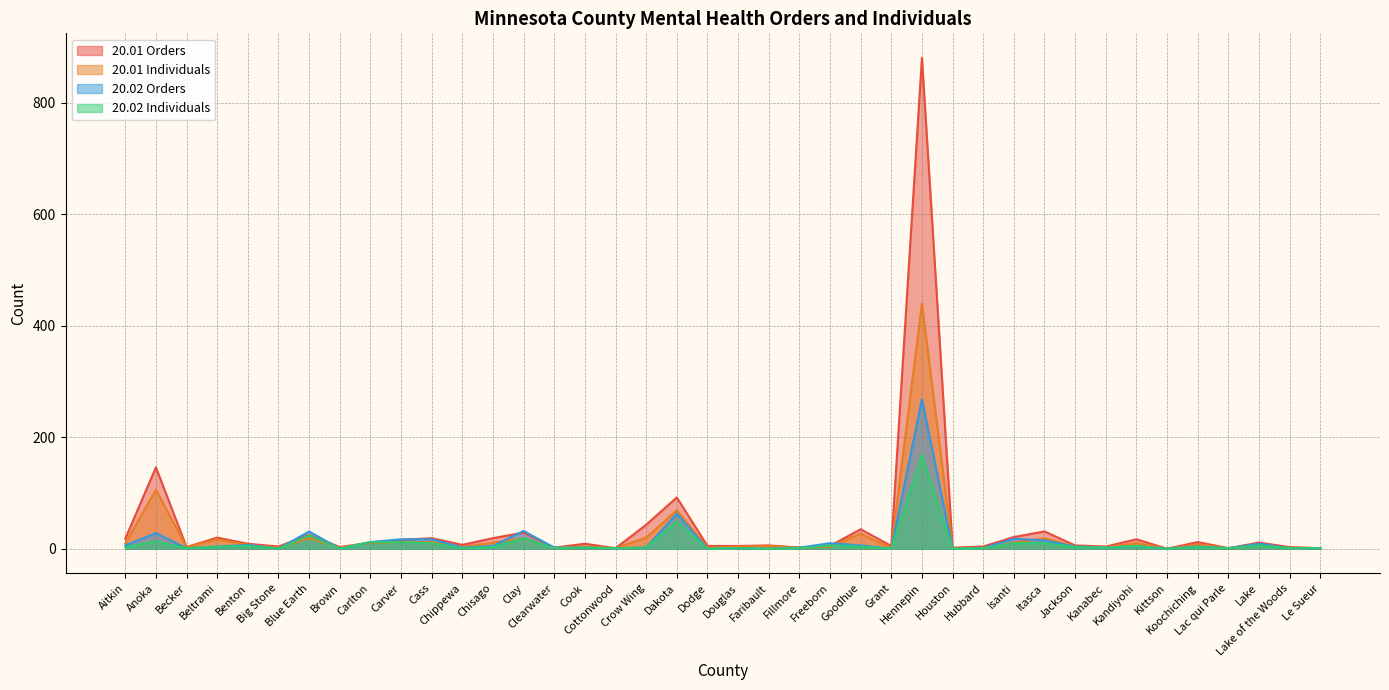

What are all the series names shown in the legend?

20.01 Orders, 20.01 Individuals, 20.02 Orders, 20.02 Individuals